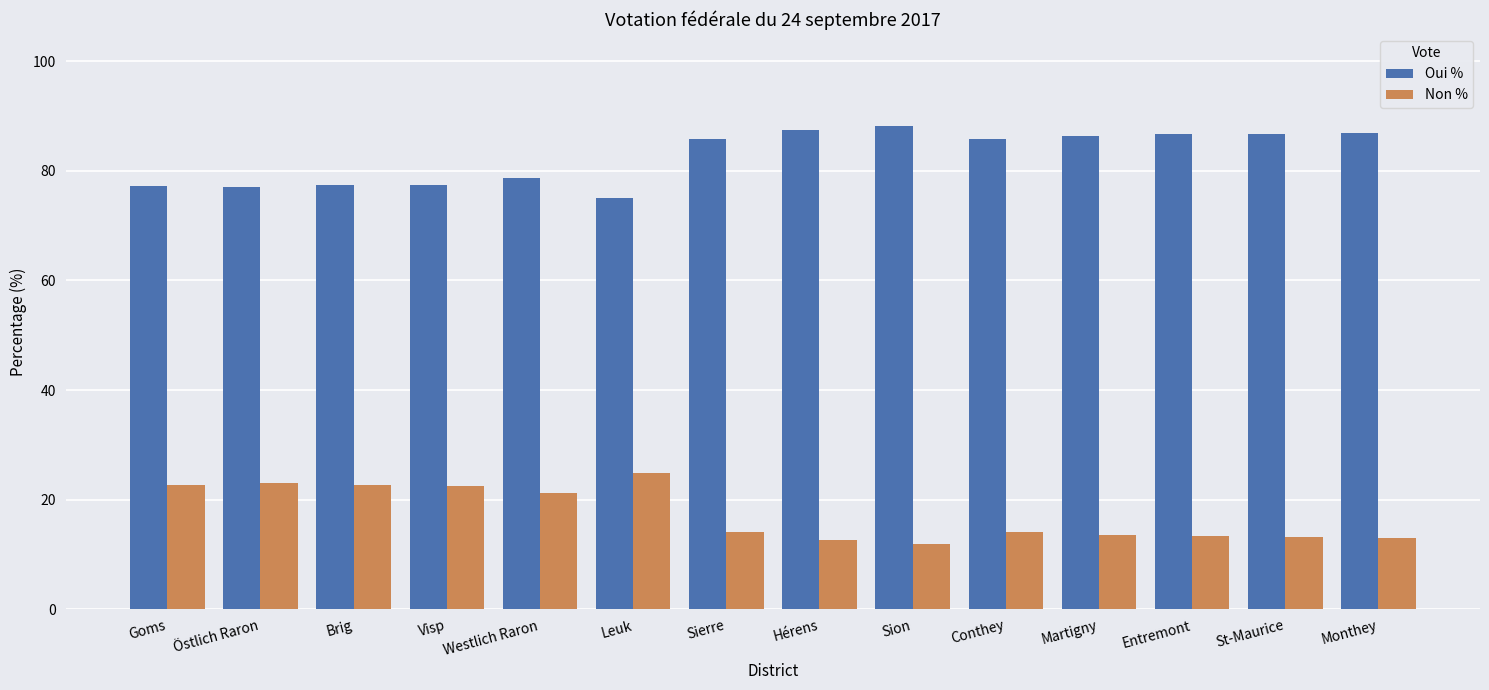

Are the bars grouped side by side (vs. stacked)?

Yes